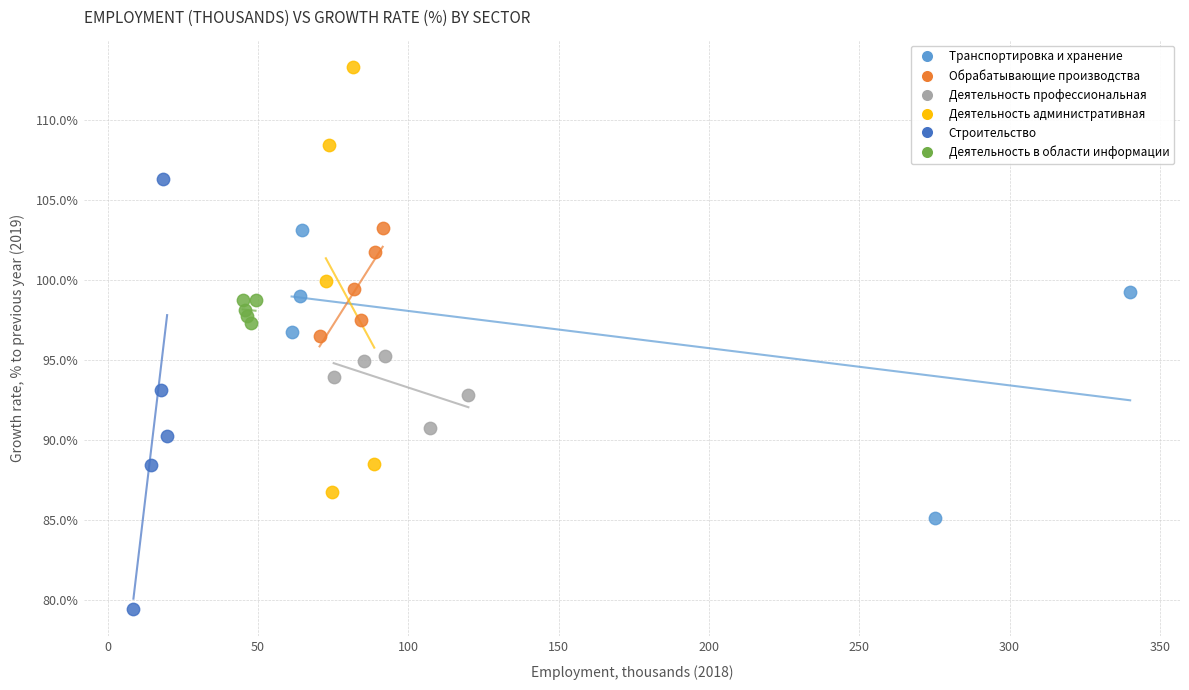

Which series contains the lowest Y value?

Строительство